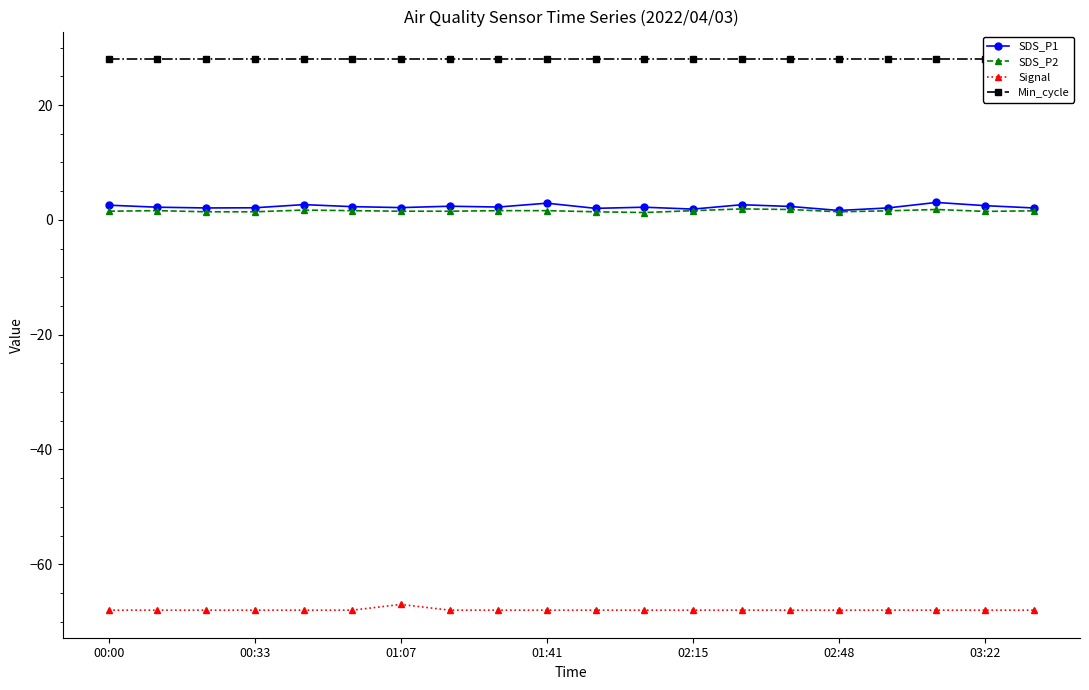

True or false: SDS_P1 and Signal cross at least once.

False